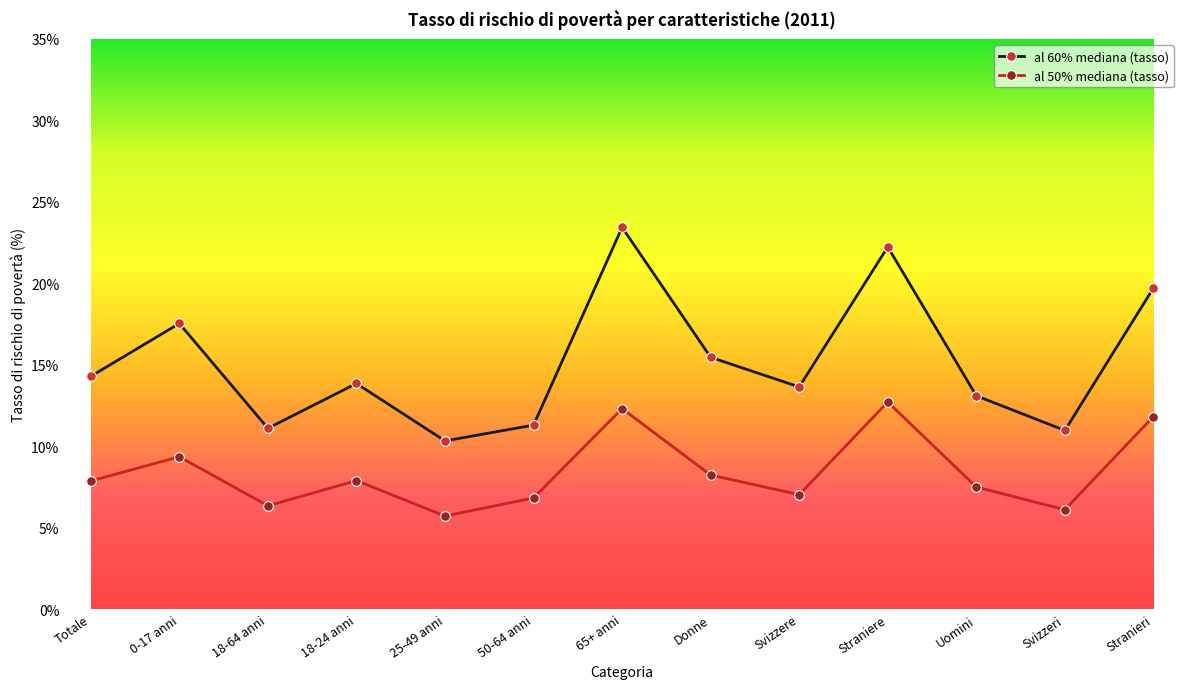

How many lines are shown in the chart?

2